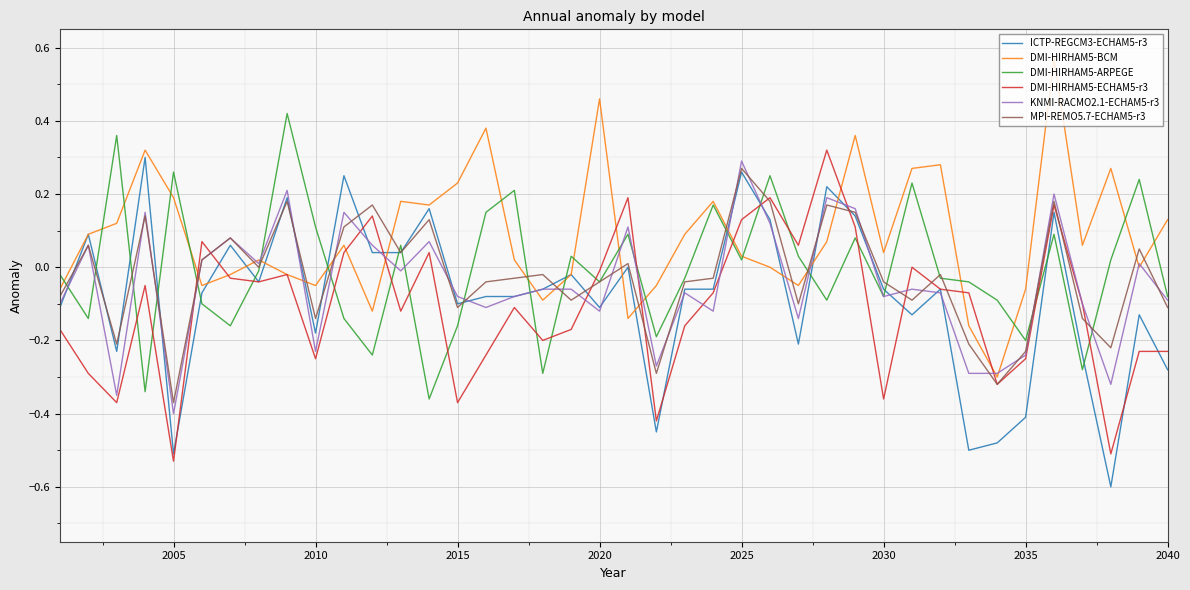

Which series has the largest total across all categories?

DMI-HIRHAM5-BCM